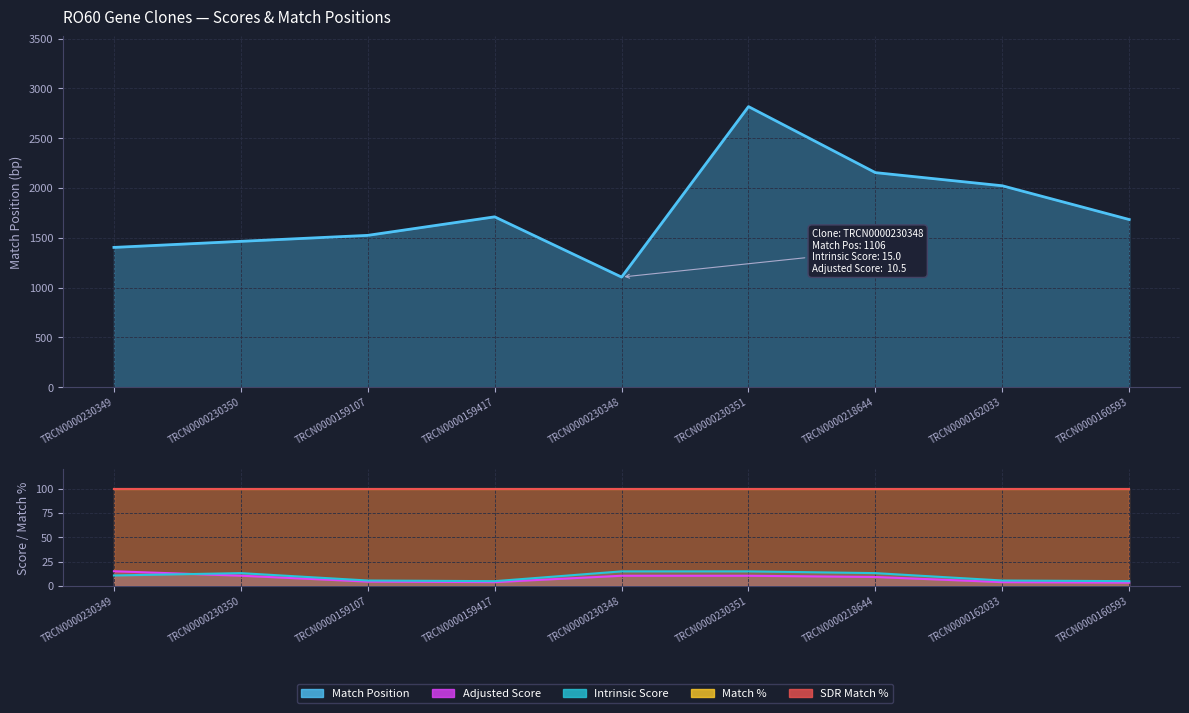

At which category does the chart reach its peak across all series?

TRCN0000230351